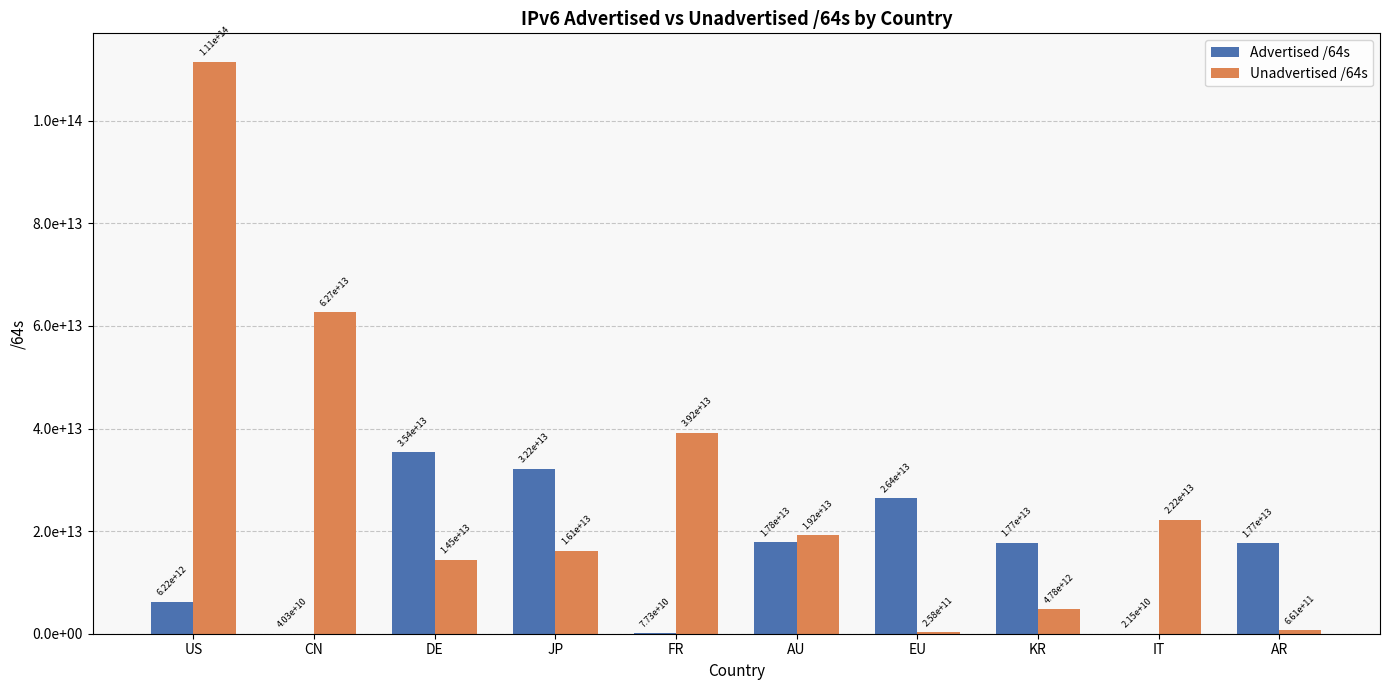

What is the total value across all series at US?

117694559485952